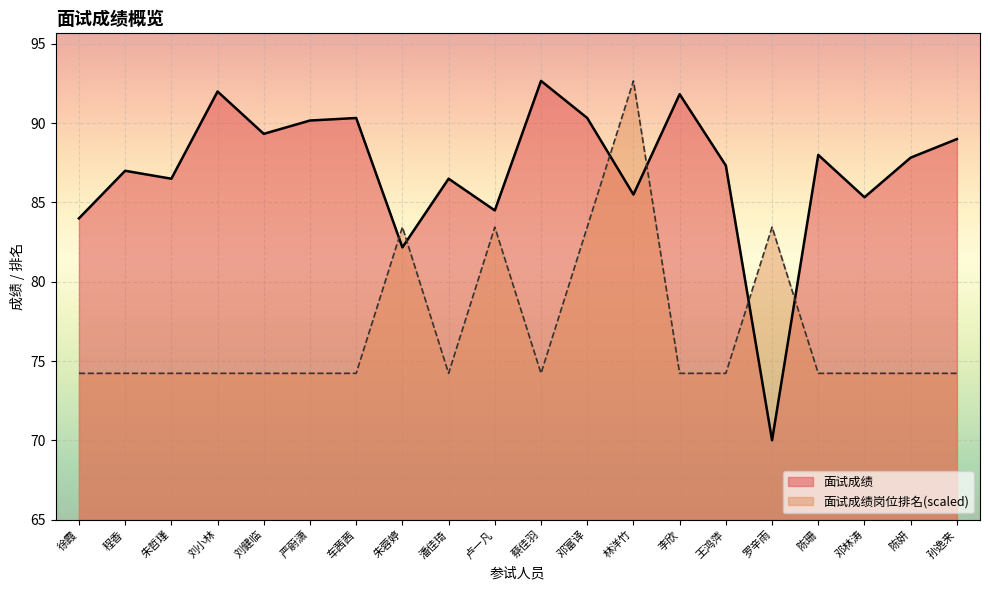

How many values in the 面试成绩 series are below 87?

8